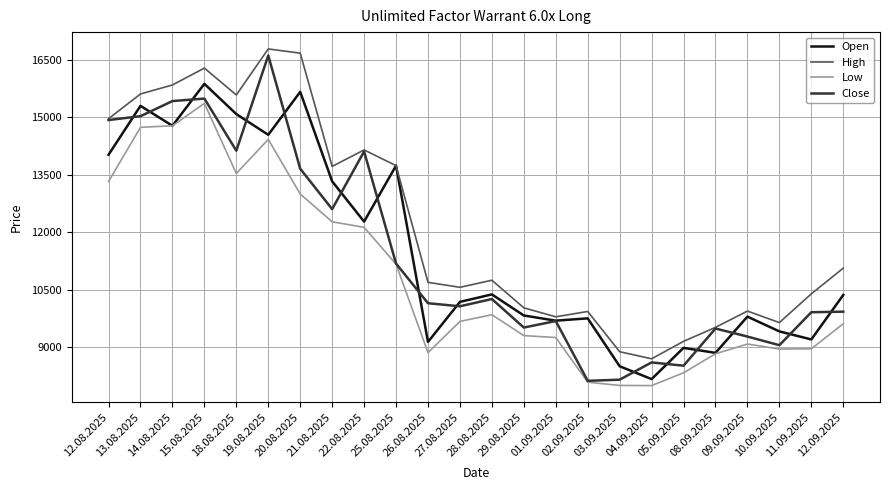

True or false: High and Low intersect in this chart.

False